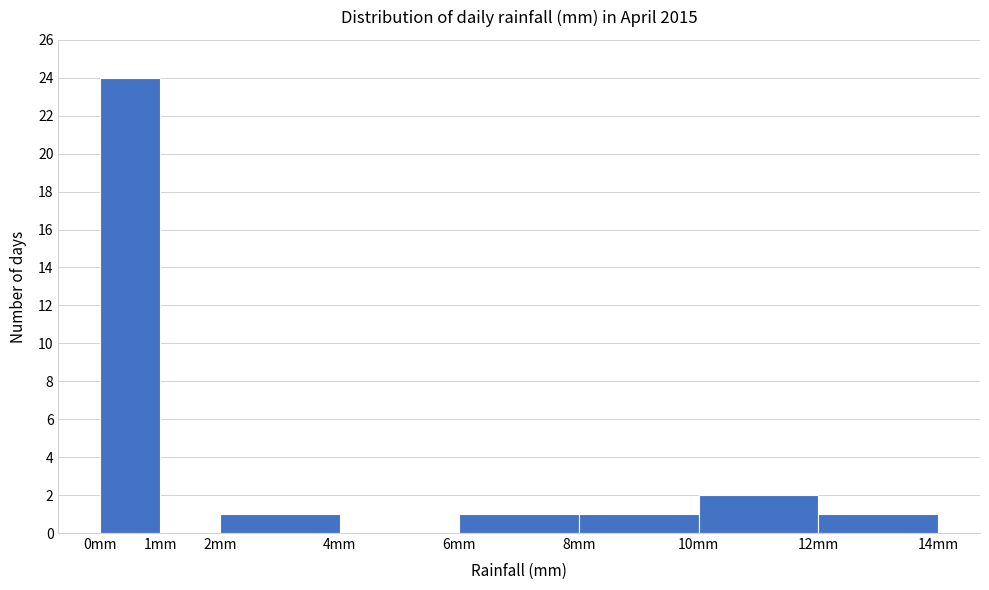

How tall is the bar that spans 8 to 10 on the x-axis? The values are not printed on the chart, so give them approximately, as read against the axis.

1